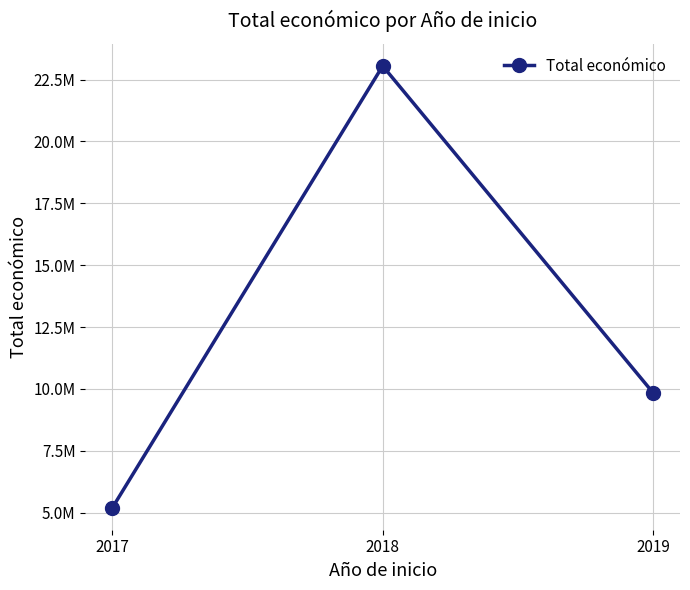

Count the values in the range 5202160 to 23050652.

3